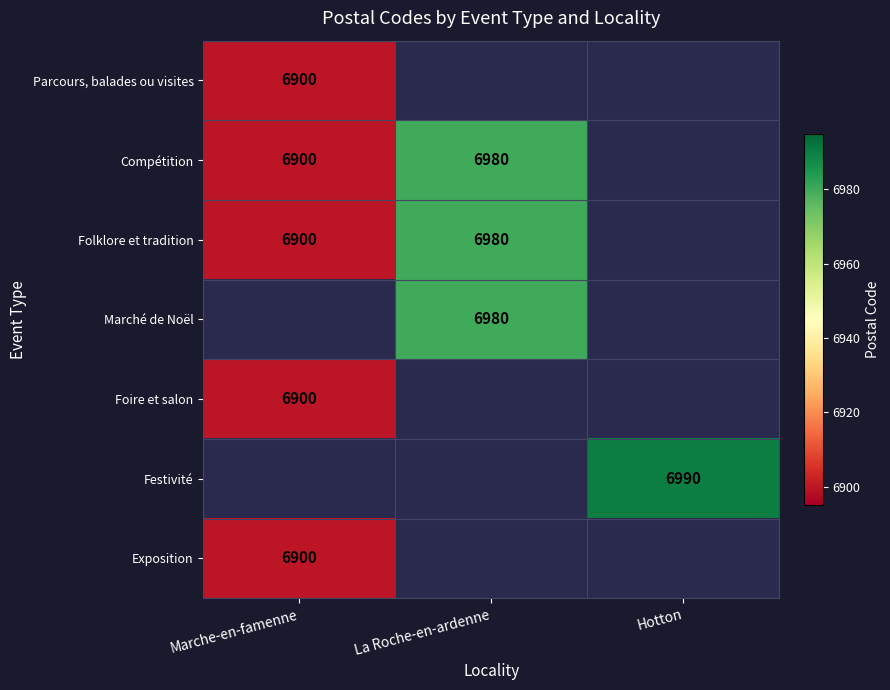

How many data points does each series have?

3